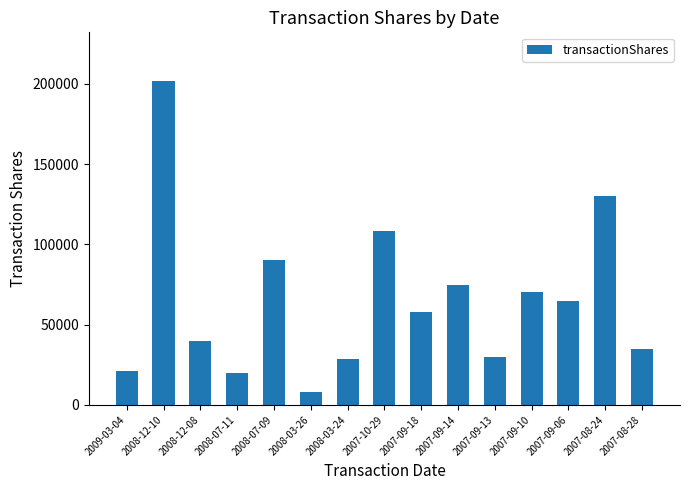

What is the average value?

65388